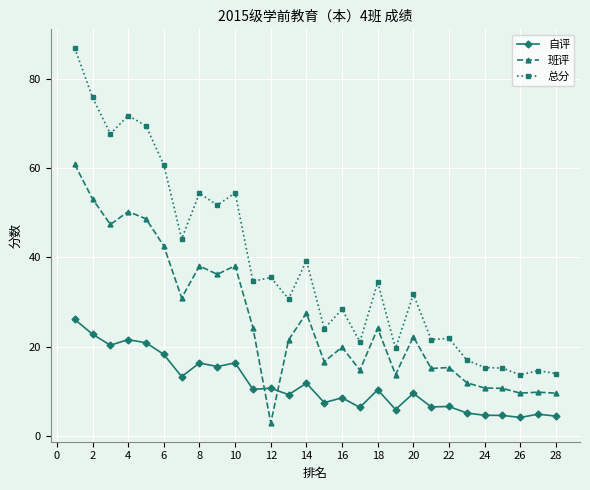

What is the average value of the 班评 series?

25.9